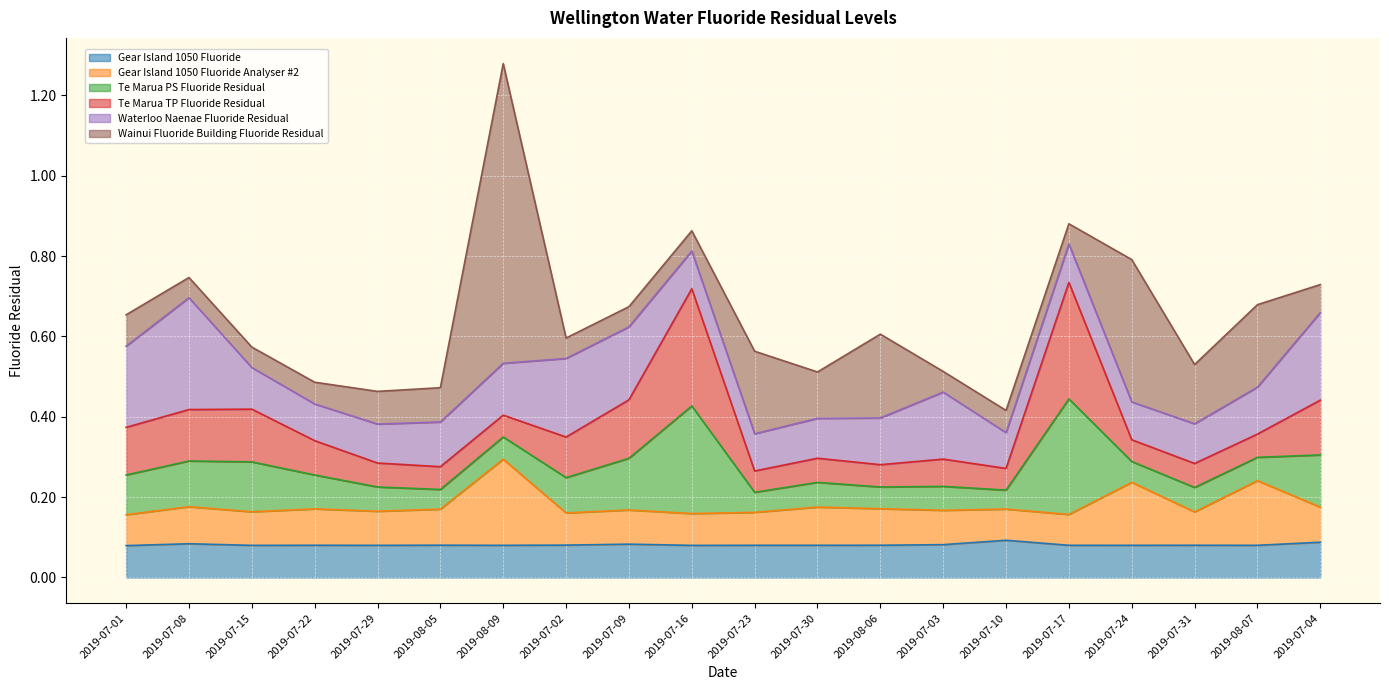

Between 2019-07-08 and 2019-07-22, which series saw the biggest shift?

Waterloo Naenae Fluoride Residual